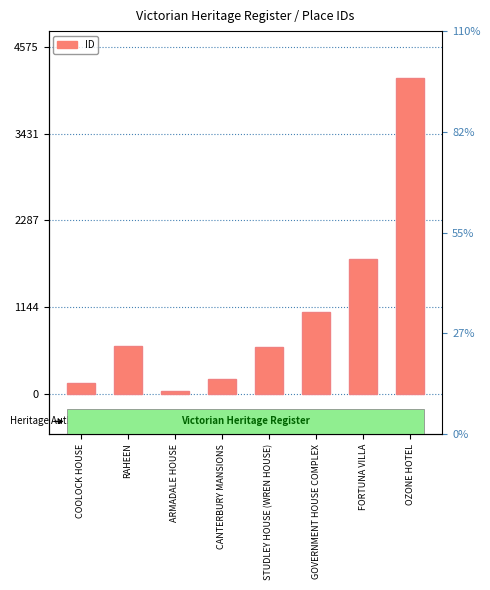

List the labels in order of value, smallest first.

ARMADALE HOUSE, COOLOCK HOUSE, CANTERBURY MANSIONS, STUDLEY HOUSE (WREN HOUSE), RAHEEN, GOVERNMENT HOUSE COMPLEX, FORTUNA VILLA, OZONE HOTEL